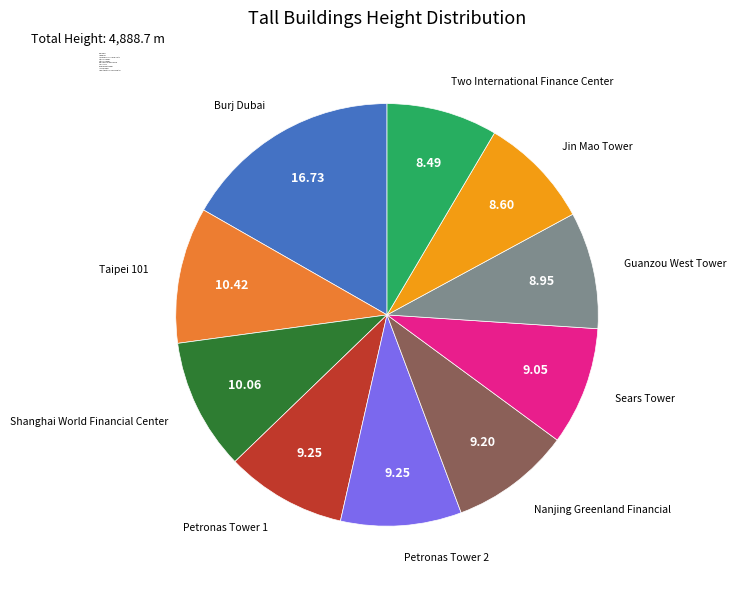

Combined, do Petronas Tower 2 and Shanghai World Financial Center account for over 50%?

No